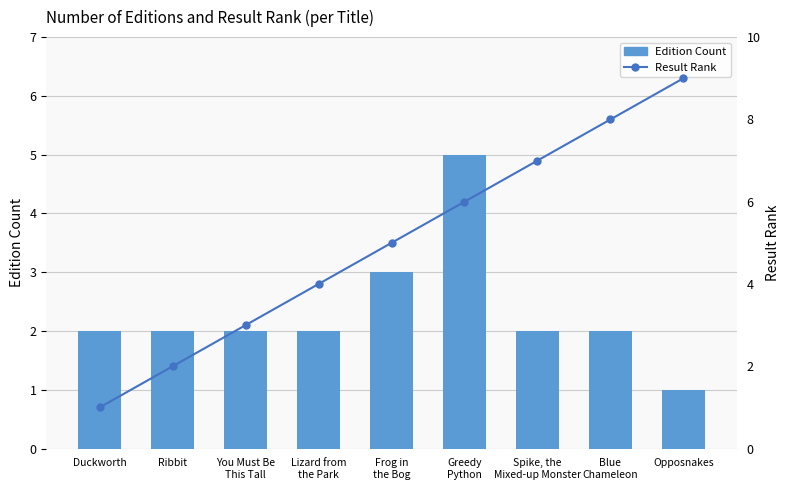

What is the spread (max minus min) of values at Lizard from
the Park?

2